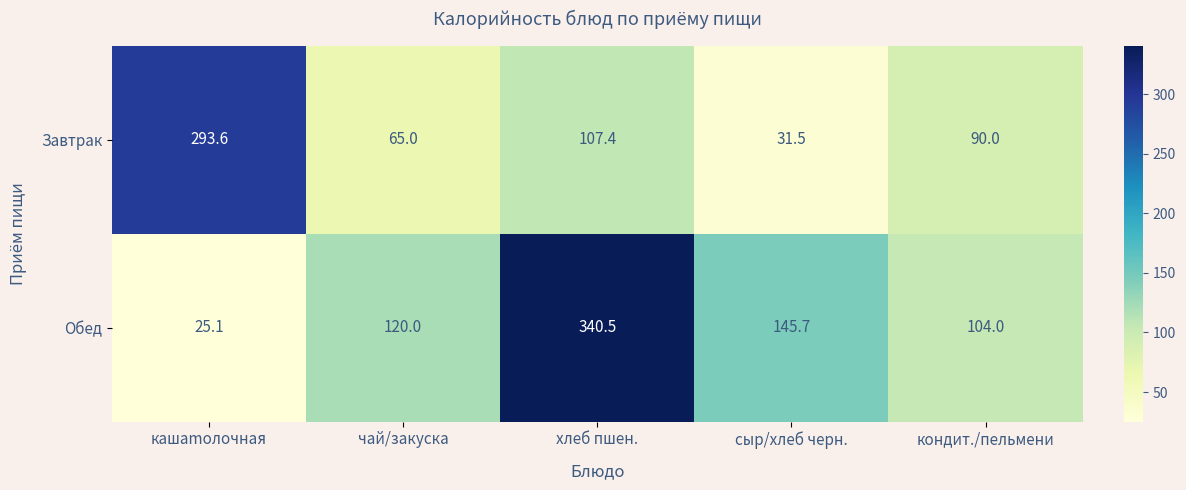

At which category is the sum across all series the highest?

хлеб пшен.